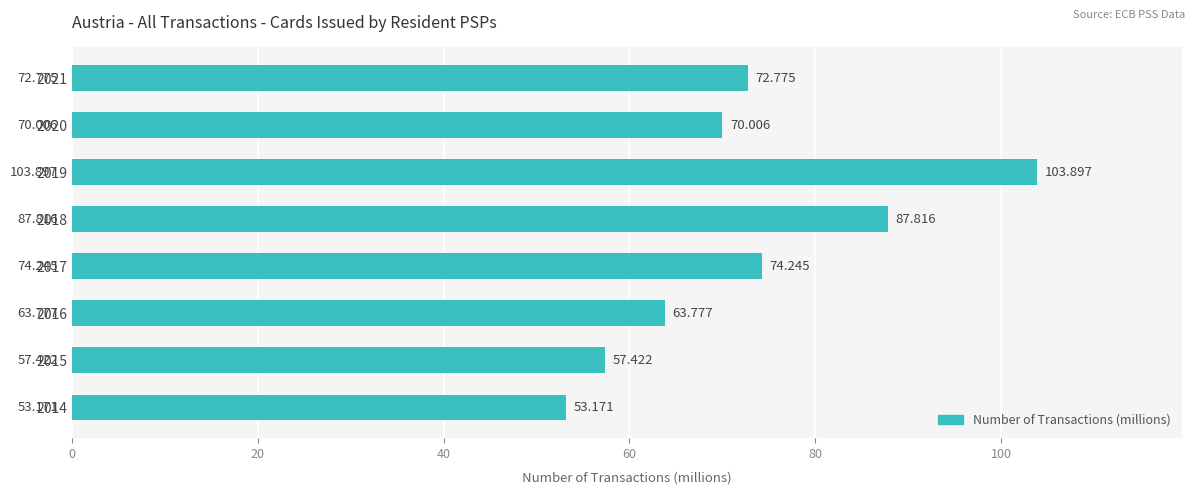

Rank the categories by value from highest to lowest.

2019, 2018, 2017, 2021, 2020, 2016, 2015, 2014